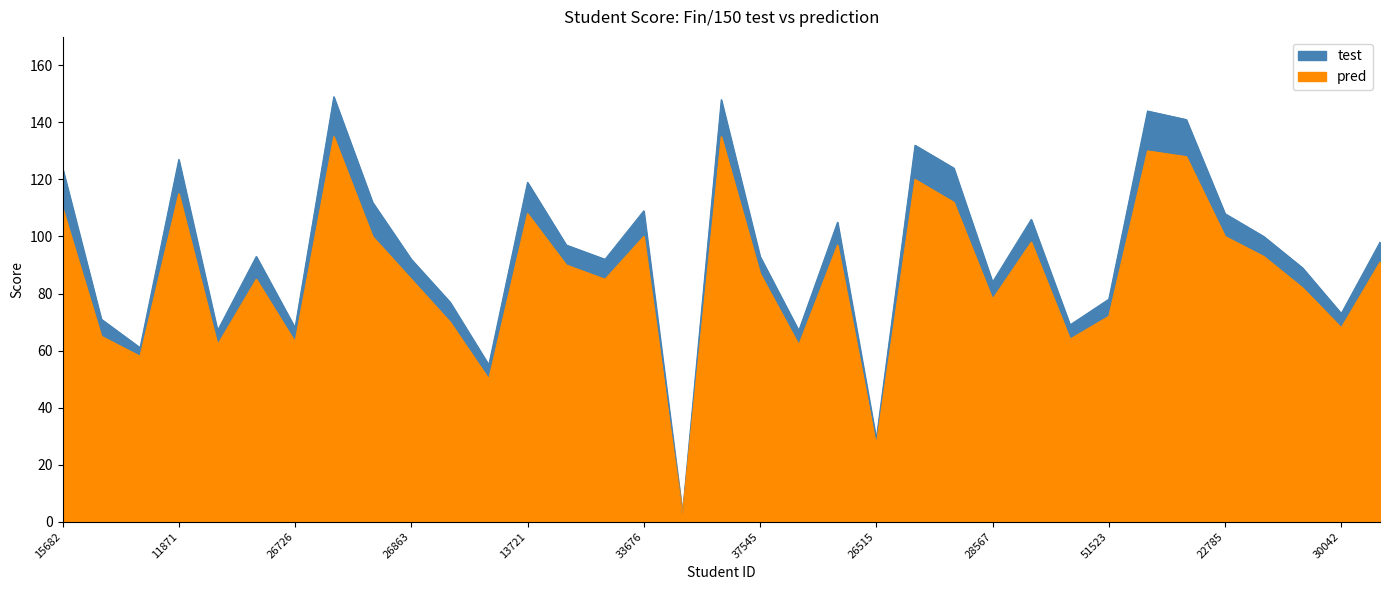

Which series changed the most between 40178 and 22785?

Fin/150